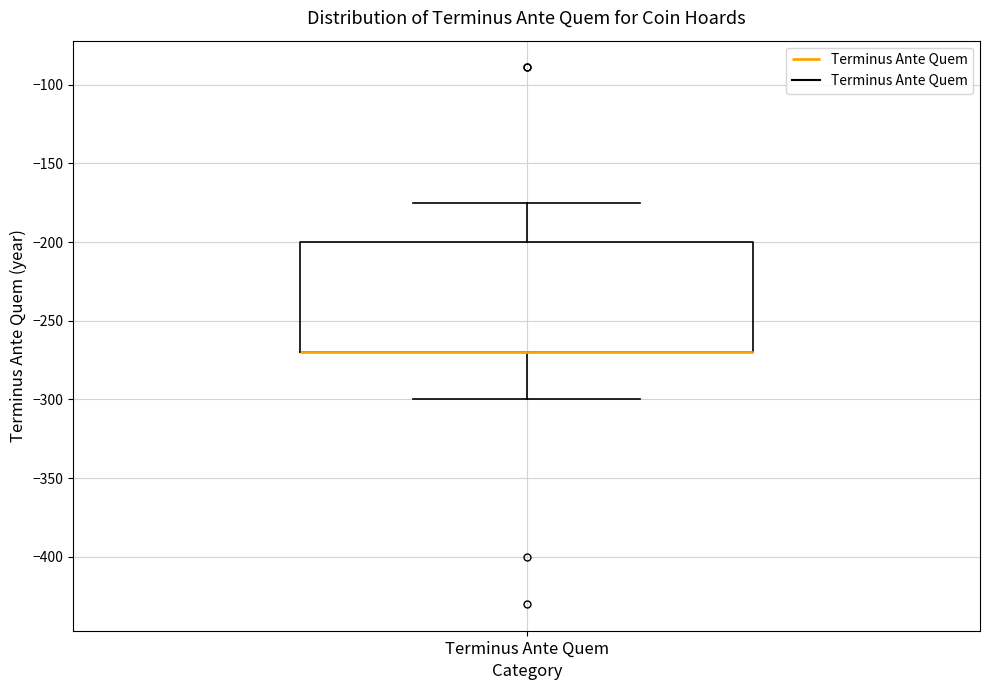

Where is the upper edge of the box for Terminus Ante Quem on the y-axis? The values are not printed on the chart, so give them approximately, as read against the axis.

-200